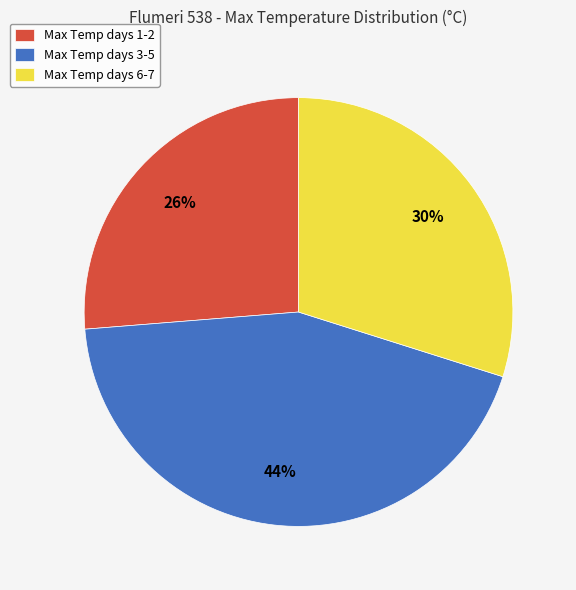

Approximately how many times larger is the value at Max Temp days 3-5 compared to Max Temp days 1-2?

1.7